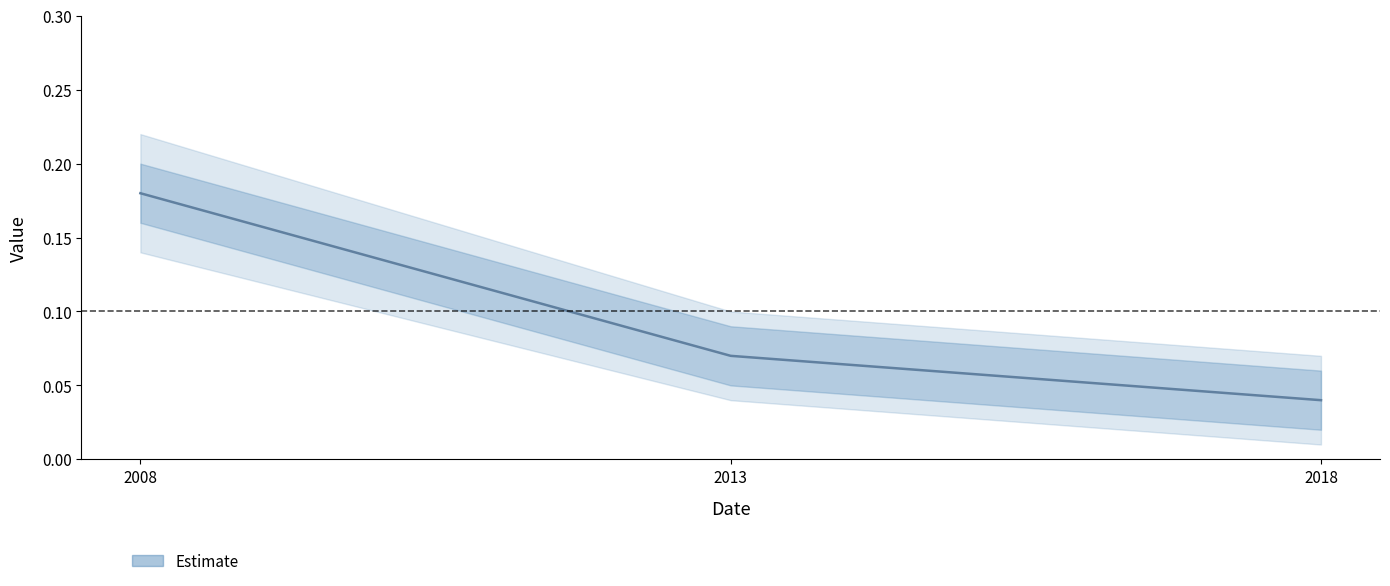

What is the change in value from 2008 to 2018?

-0.1